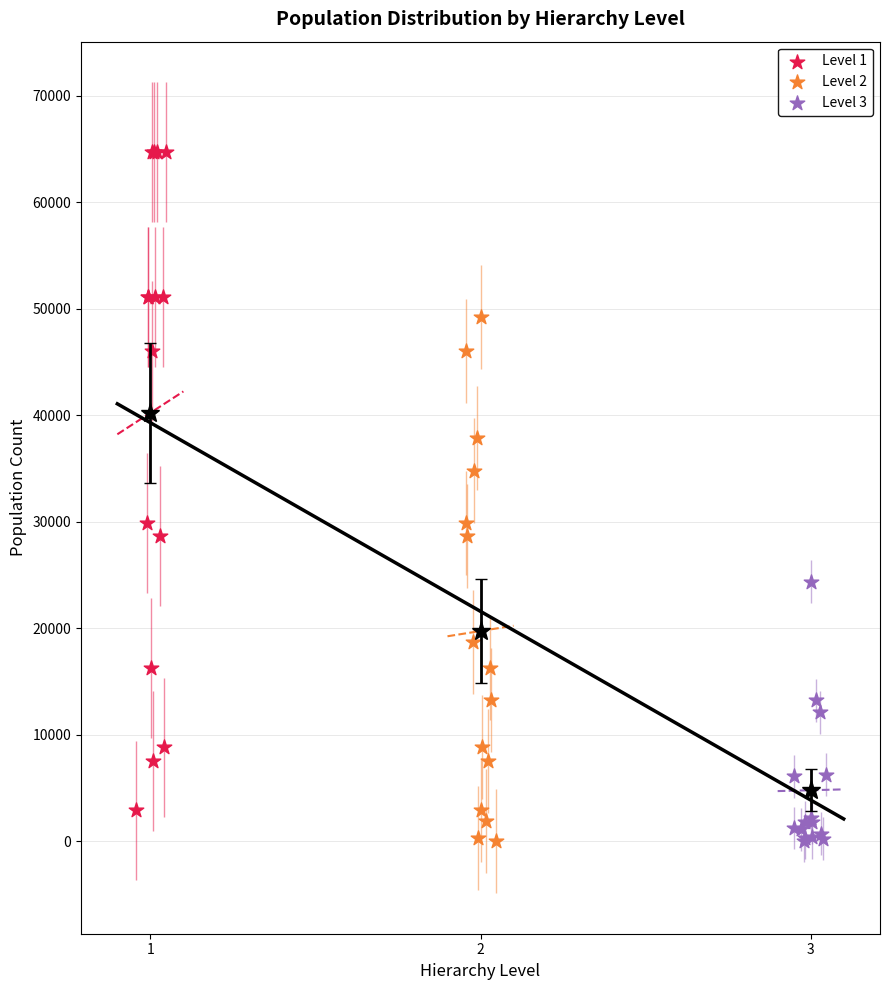

What are all the series names shown in the legend?

Level 1, Level 2, Level 3